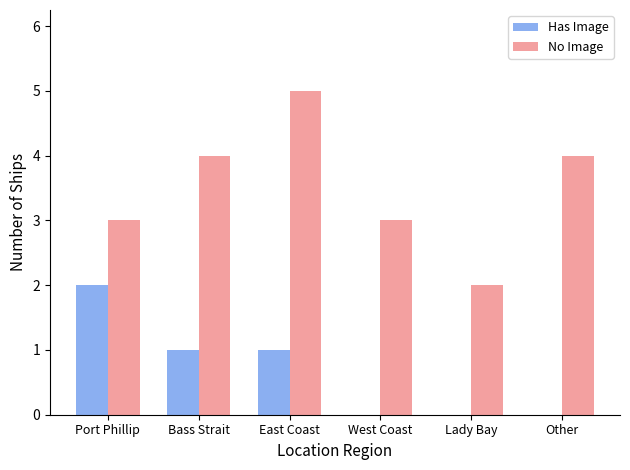

Which category has the highest value in the Has Image series?

Port Phillip